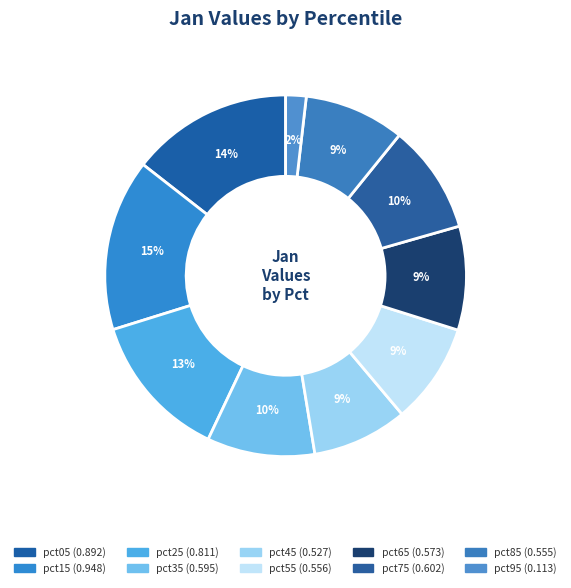

Is it true that pct75 is 10% of the pie?

True